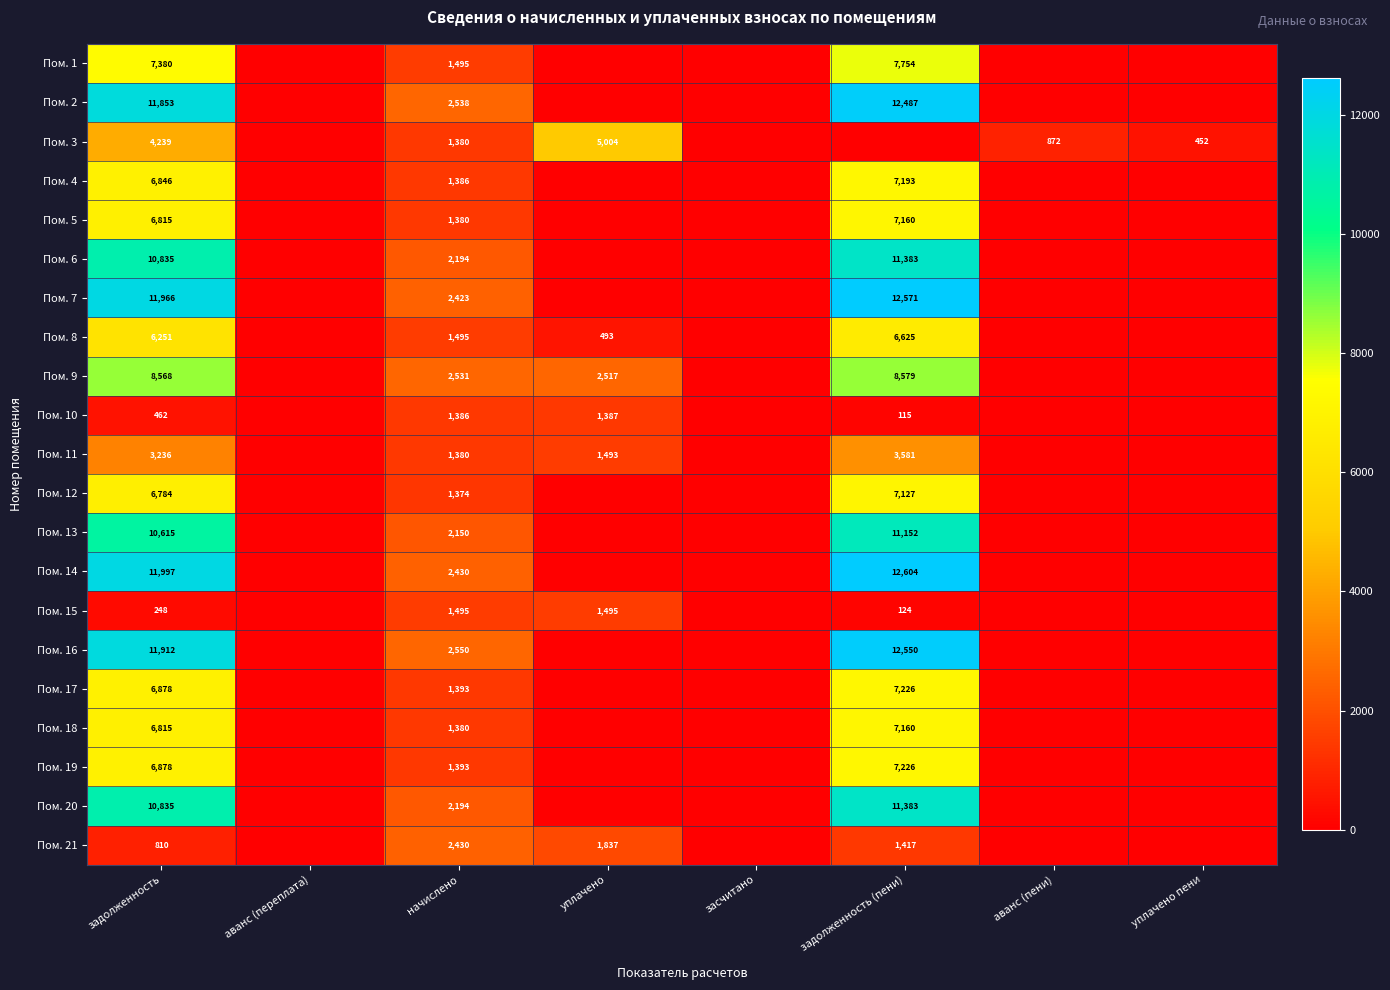

At which category is the sum across all series the highest?

задолженность (пени)